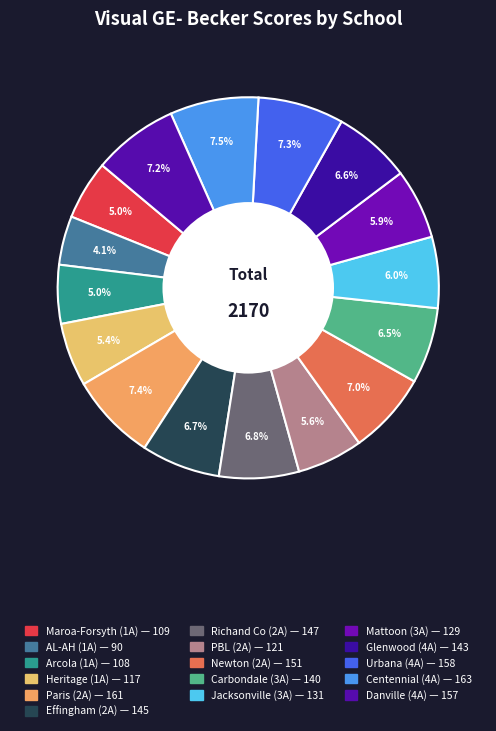

How many segments does this pie chart have?

16